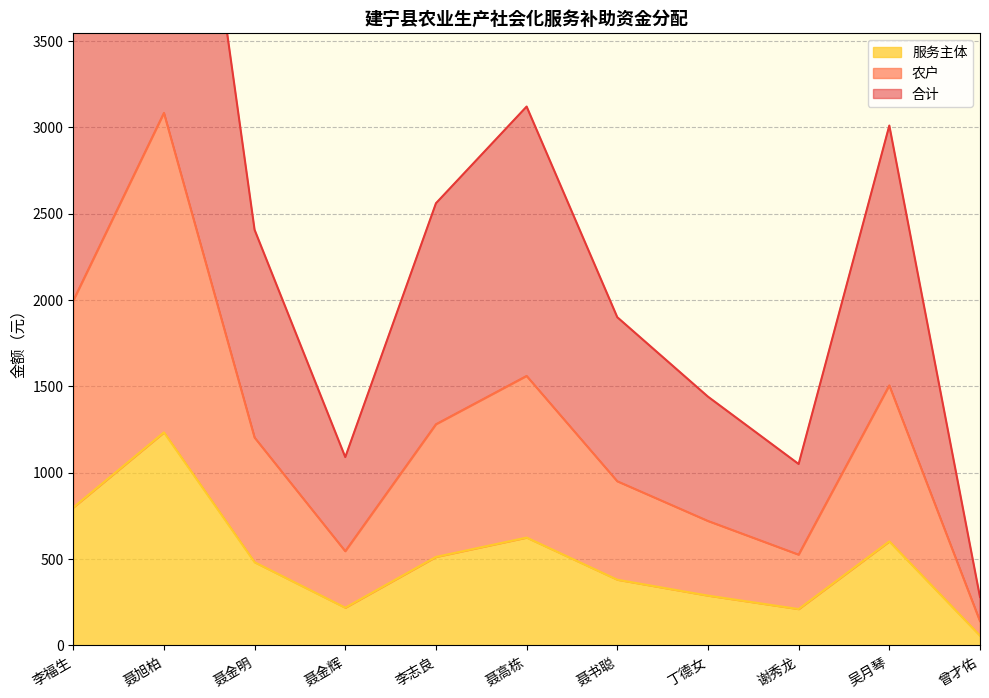

True or false: 合计 and 农户 intersect in this chart.

False